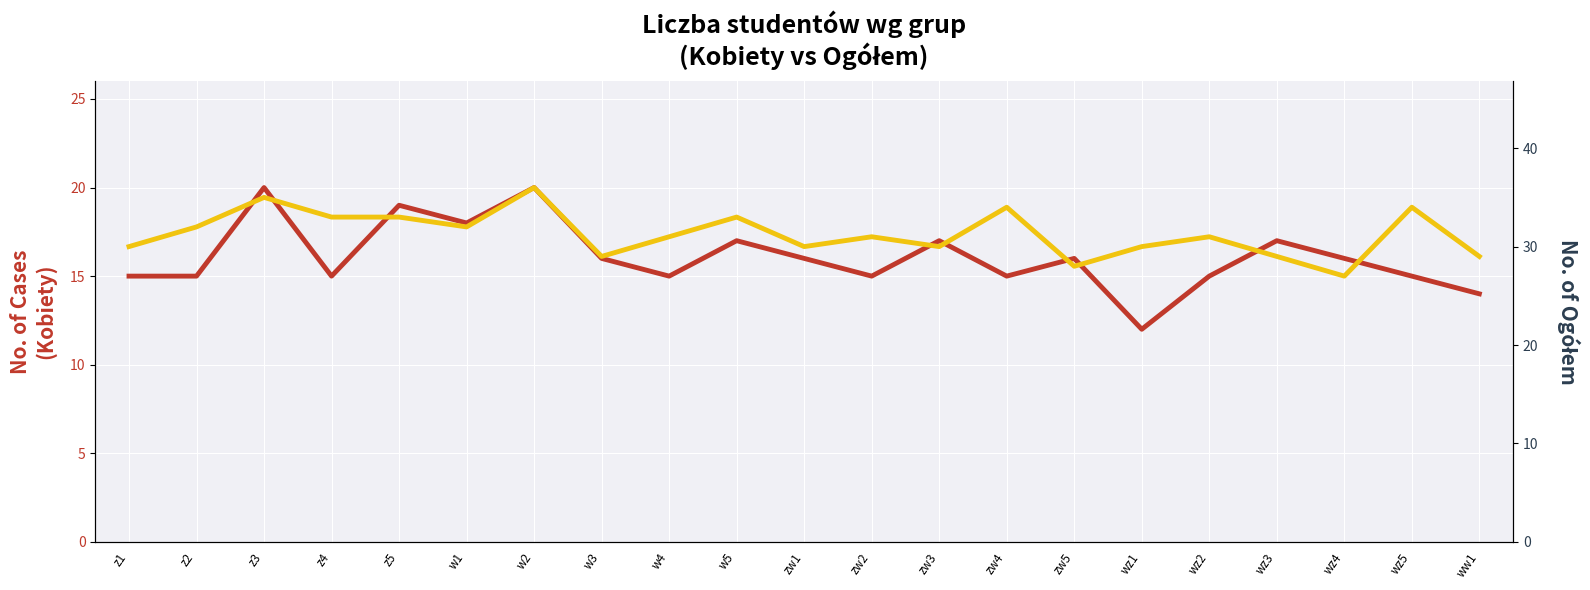

What is the approximate value of Kobiety at w2?

20